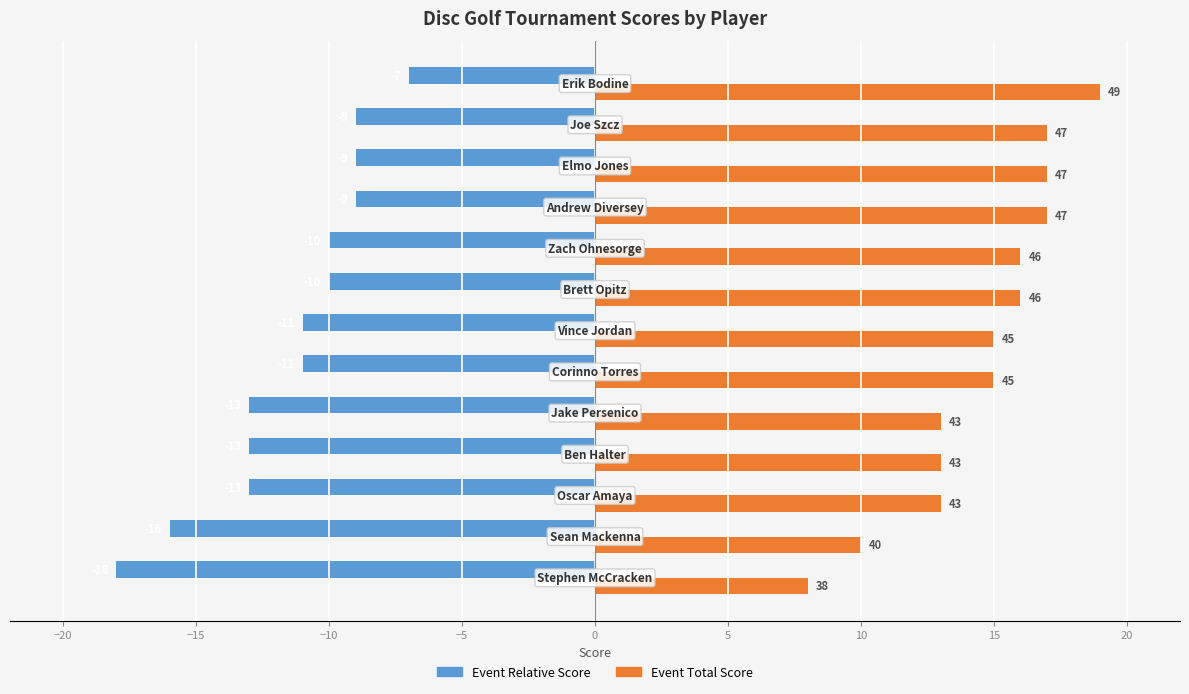

What are all the series names shown in the legend?

Event Relative Score, Event Total Score